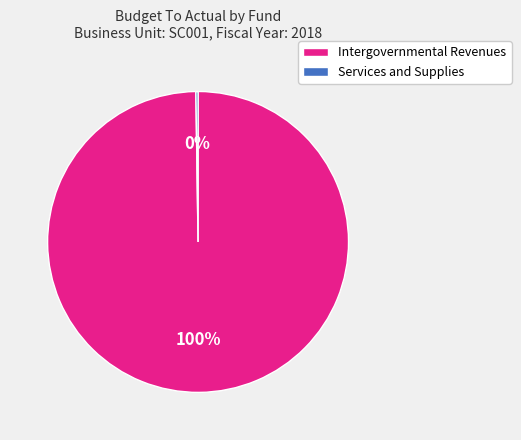

To the nearest percent, what is the average slice percentage?

50%